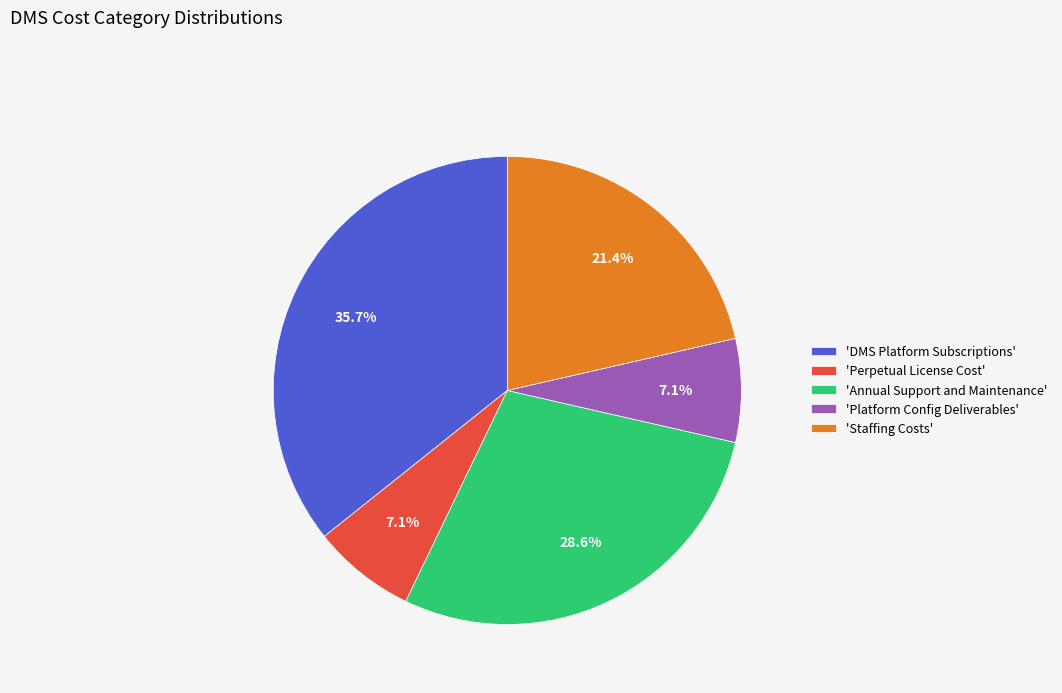

Is there any slice that represents more than half of the pie?

No